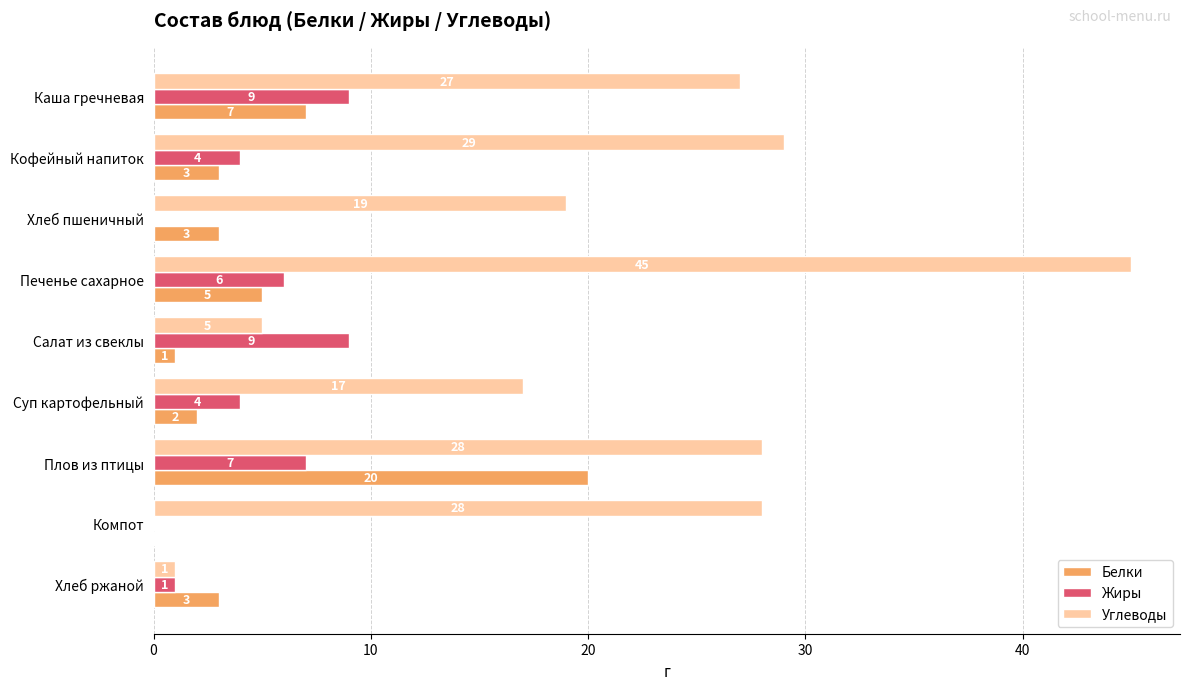

At which category is the sum across all series the highest?

Печенье сахарное